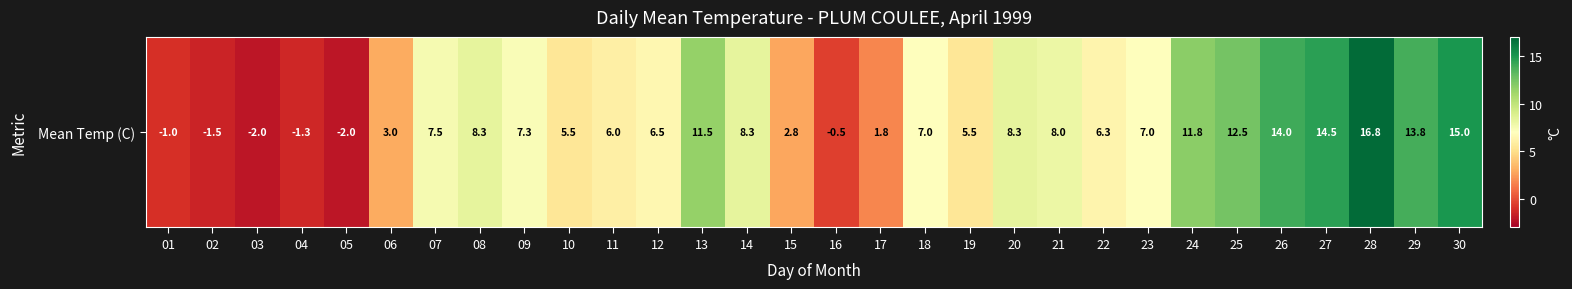

How many negative values are there?

6